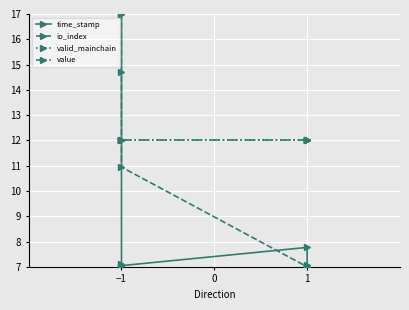

What is the average value of the value series?

12.0